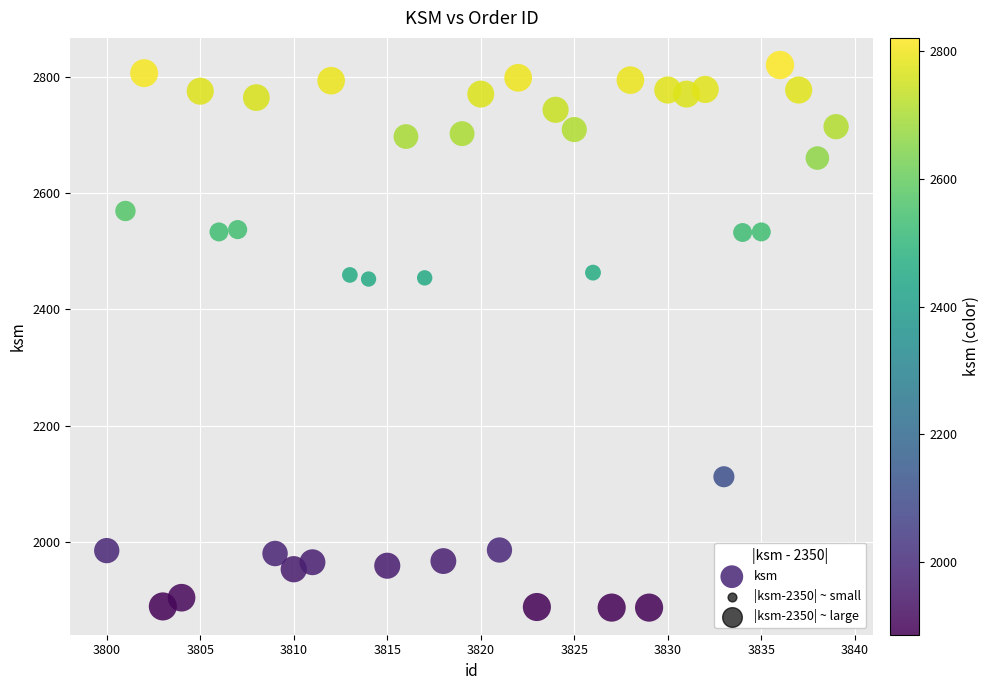

What is the range of X values (max minus min)?

39